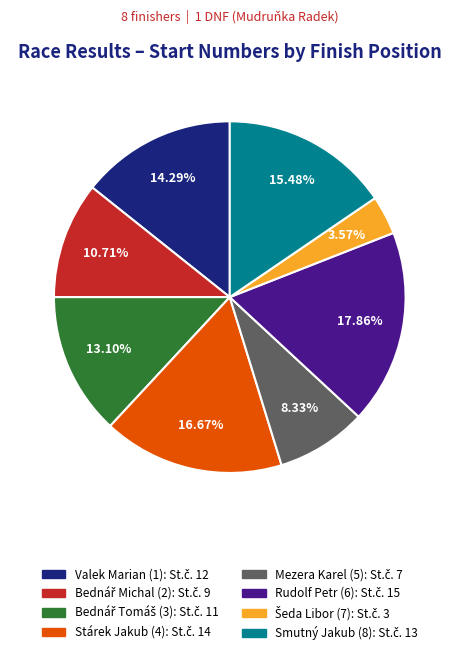

Is there any slice that represents more than half of the pie?

No